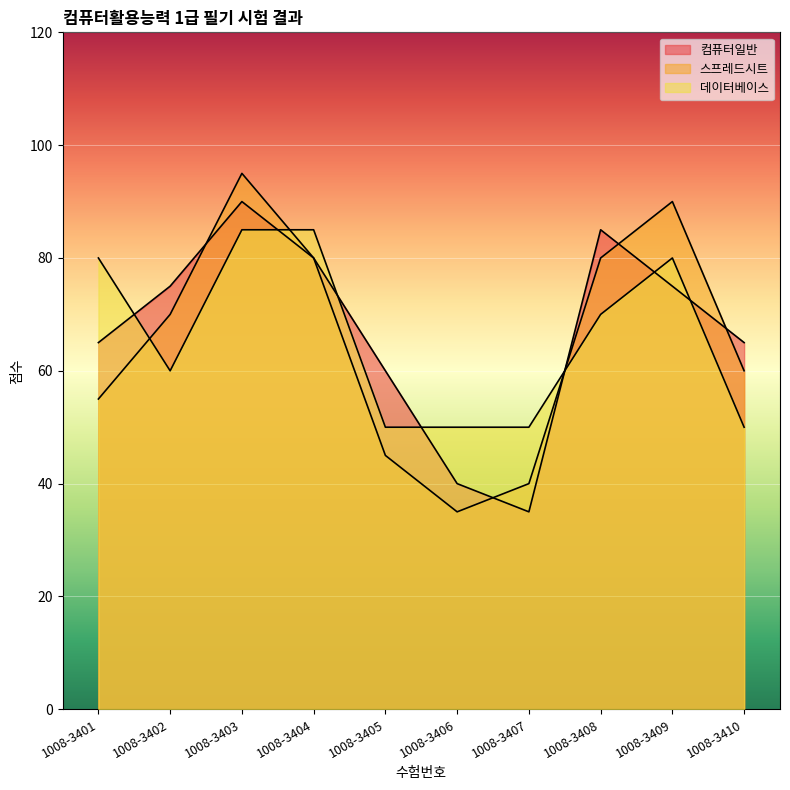

Reading left to right, list all the values displayed in this chart.

컴퓨터일반: 65	75	90	80	60	40	35	85	75	65
스프레드시트: 55	70	95	80	45	35	40	80	90	60
데이터베이스: 80	60	85	85	50	50	50	70	80	50